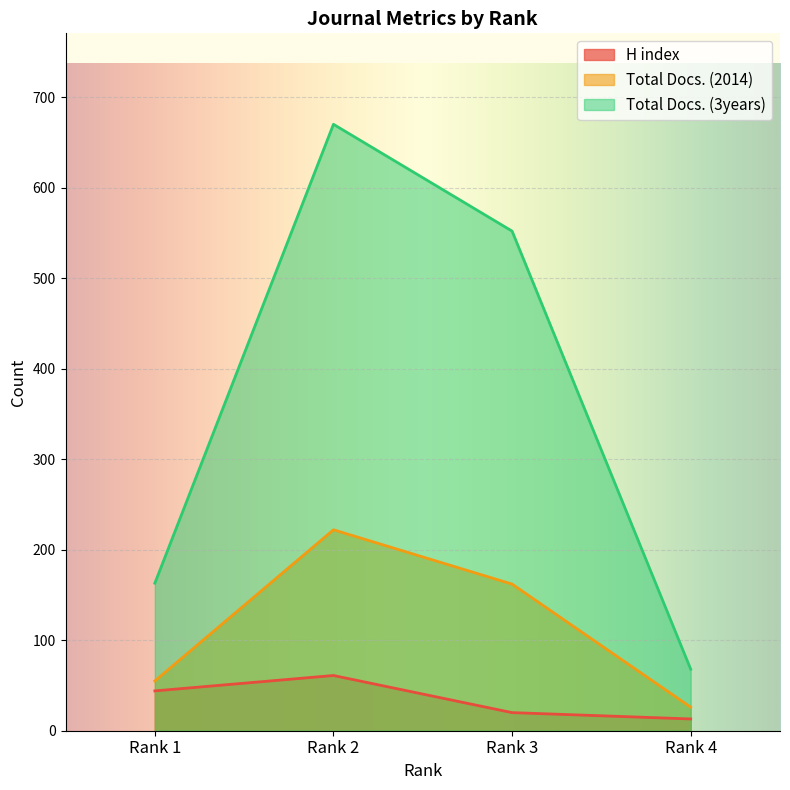

Between Rank 3 and Rank 4, which series saw the biggest shift?

Total Docs. (3years)